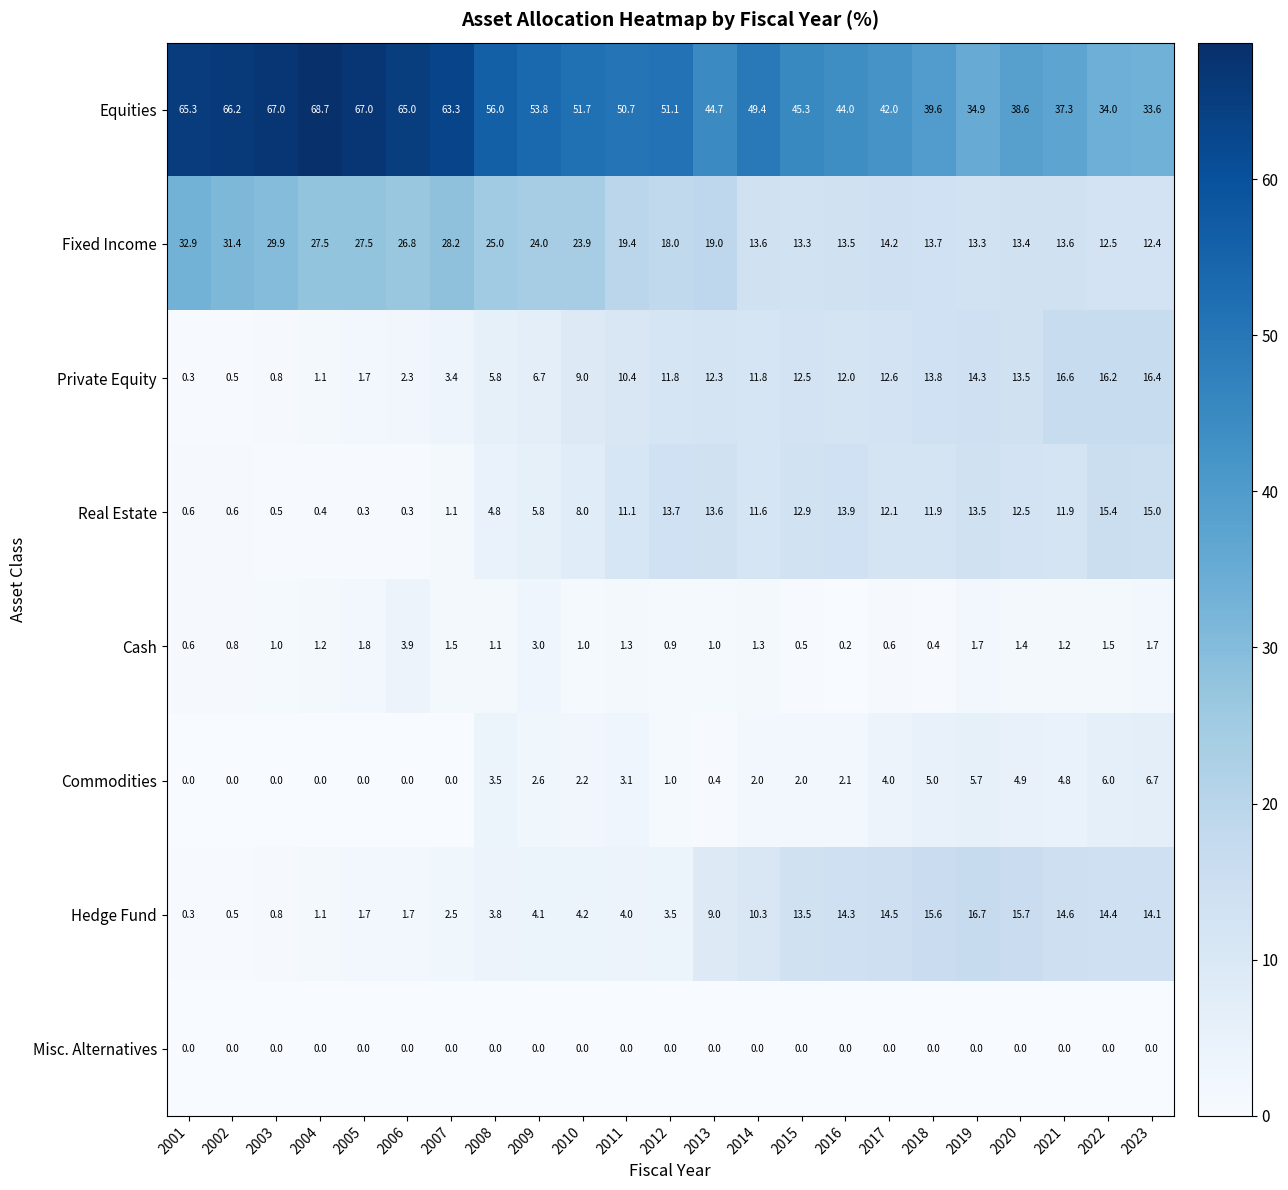

What is the difference between the Cash values at 2001 and 2008?

0.5